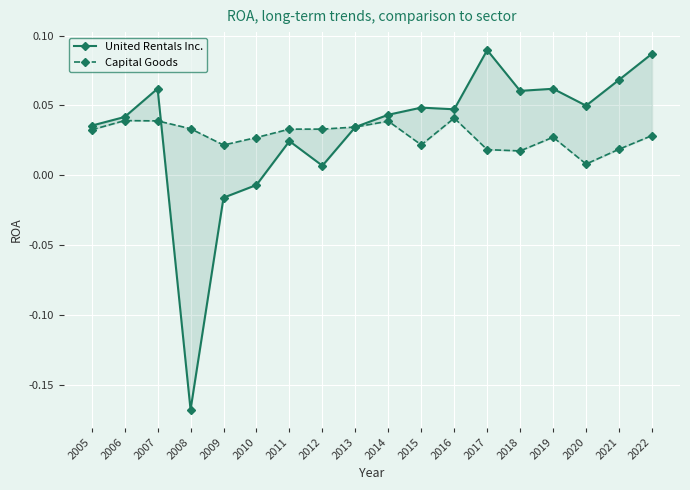

Is it true that United Rentals Inc. equals 0.0 at 2020?

True